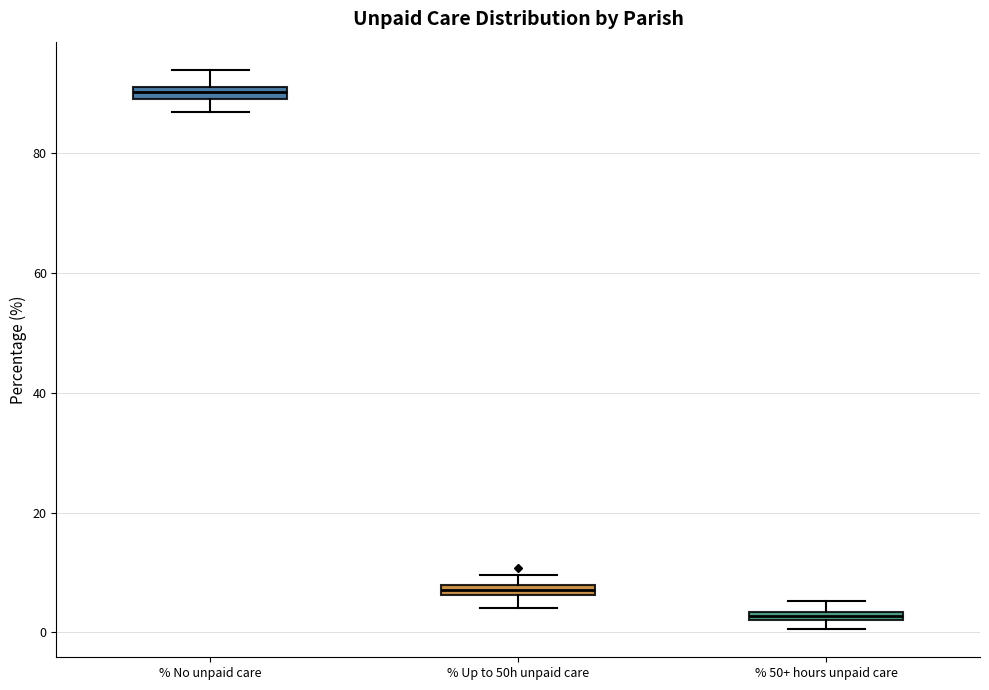

Which box has the highest median line?

% No unpaid care